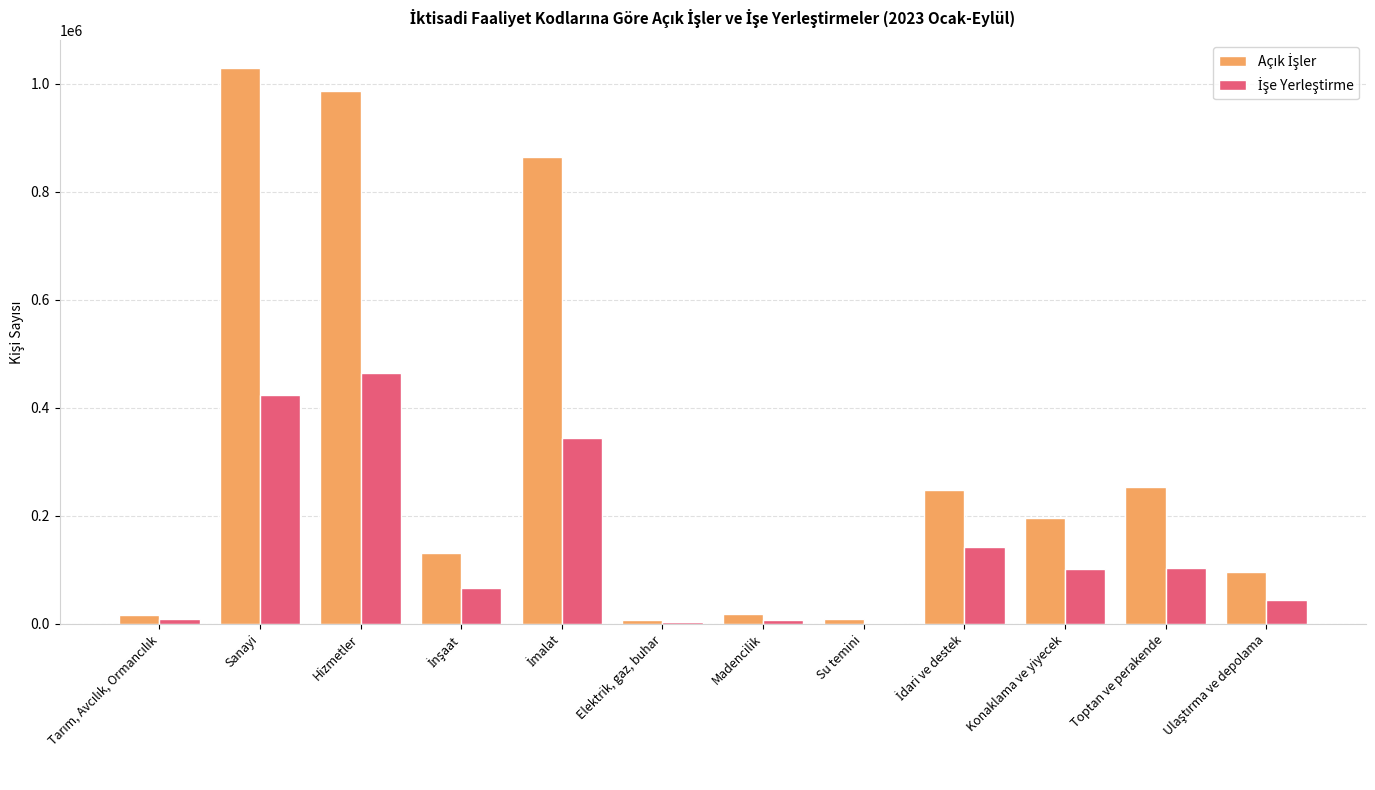

Which category has the highest value across all series?

Sanayi